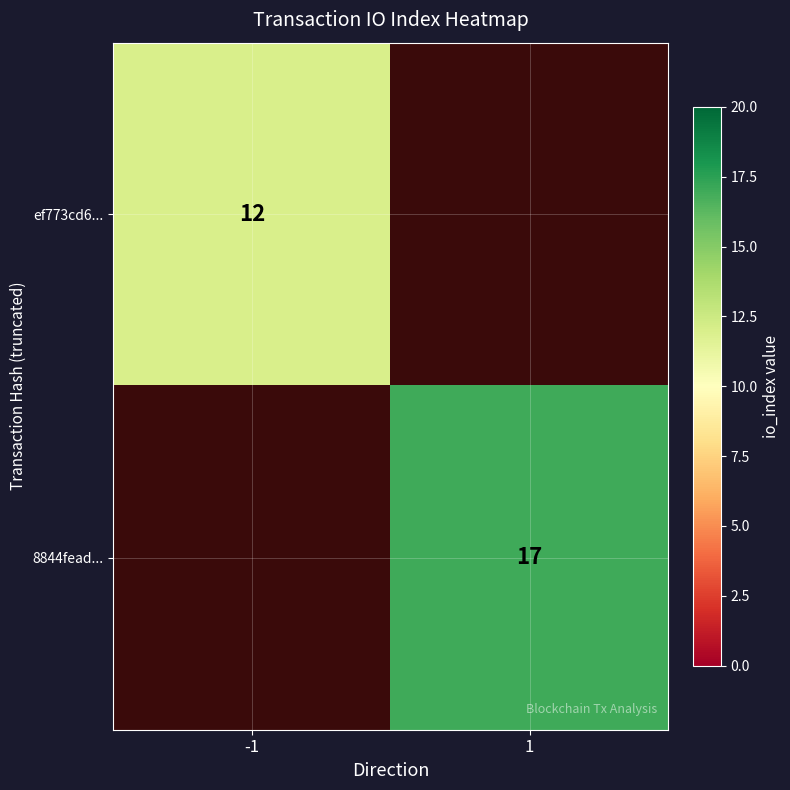

Is the value of ef773cd6... at -1 greater than the value of 8844fead... at 1?

No